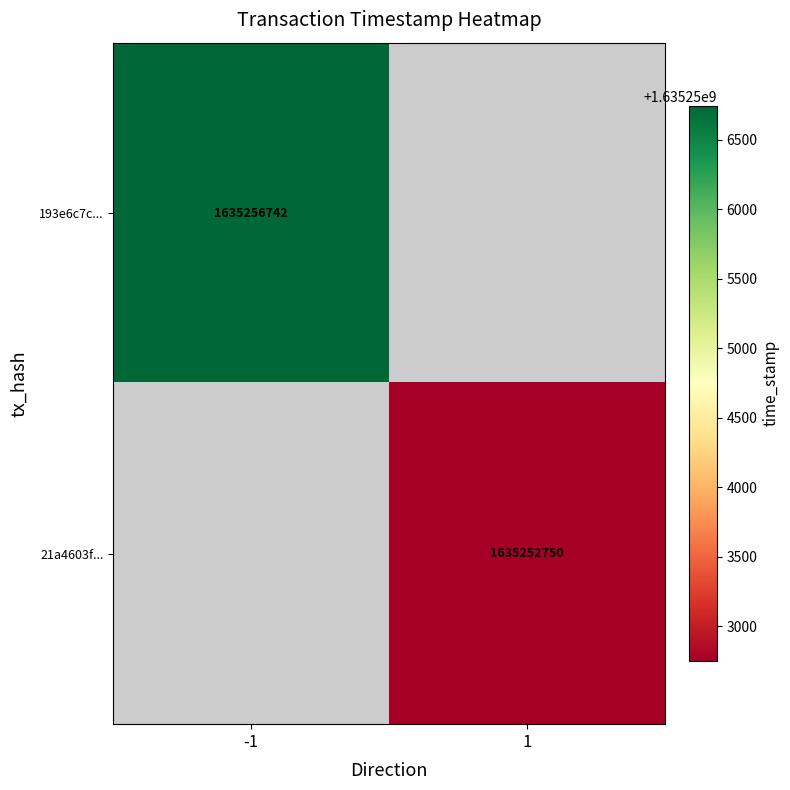

True or false: 21a4603f... has a value of 2933849714.3 at 1.

False